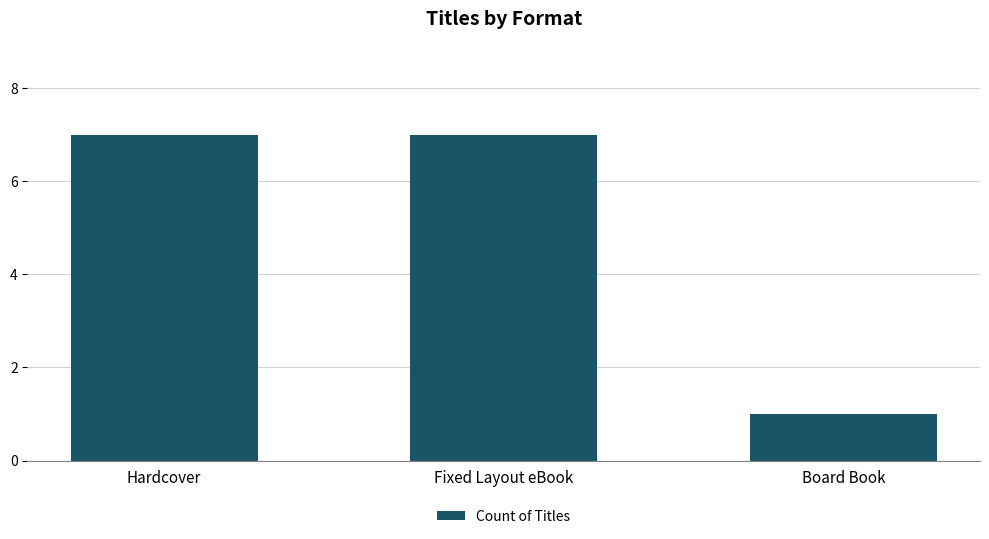

What is the label of the 3rd bar from the right?

Hardcover